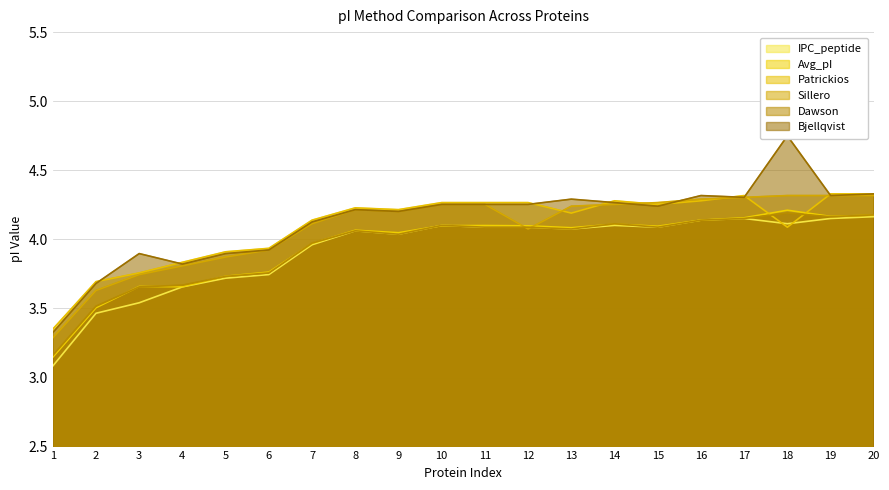

True or false: Avg_pI has a value of 1.0 at 9.

False